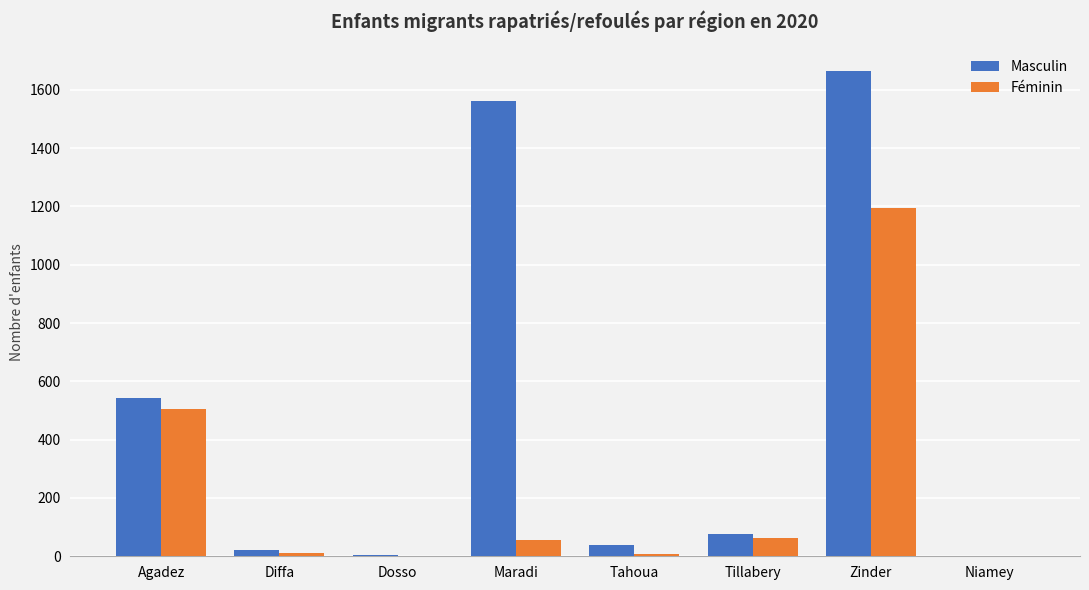

What is the sum of all Masculin values?

3912